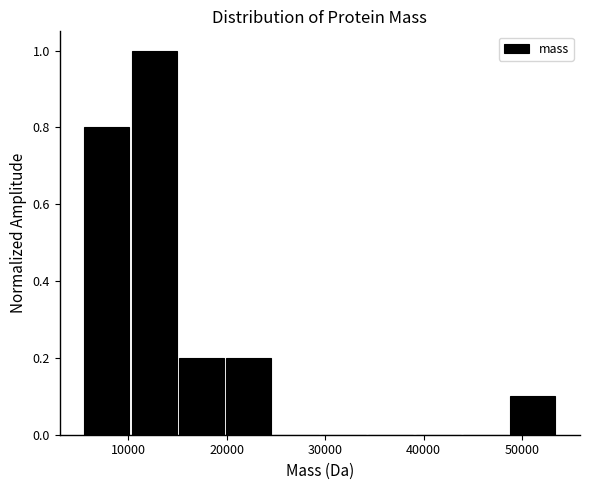

Over which range of the x-axis is the bar tallest?

10000 to 15000